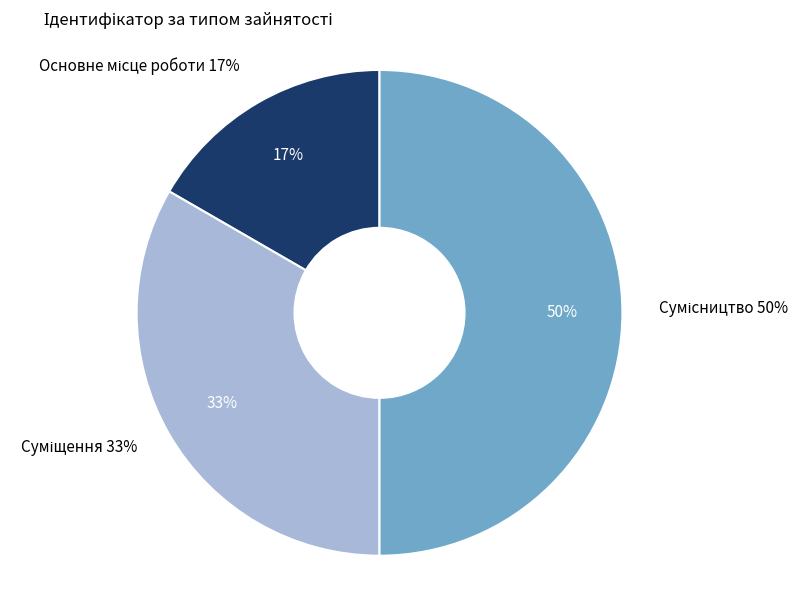

Count the number of slices in the pie.

3